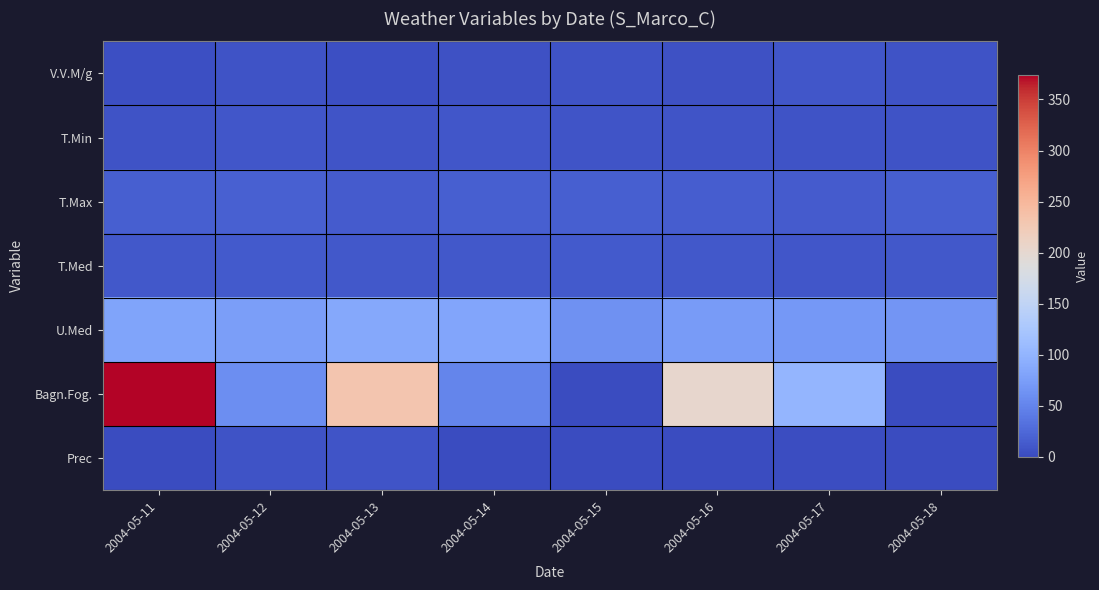

Reading right to left, extract all data points from this chart.

V.V.M/g: 2004-05-18=6.3	2004-05-17=9.2	2004-05-16=5.3	2004-05-15=7.1	2004-05-14=5.8	2004-05-13=3.3	2004-05-12=5.9	2004-05-11=3.7
T.Min: 2004-05-18=7.3	2004-05-17=6.2	2004-05-16=7.5	2004-05-15=8.1	2004-05-14=9.0	2004-05-13=8.0	2004-05-12=9.2	2004-05-11=7.3
T.Max: 2004-05-18=16.1	2004-05-17=14.2	2004-05-16=15.8	2004-05-15=16.1	2004-05-14=16.3	2004-05-13=14.0	2004-05-12=17.9	2004-05-11=16.7
T.Med: 2004-05-18=11.4	2004-05-17=10.1	2004-05-16=10.7	2004-05-15=11.7	2004-05-14=11.6	2004-05-13=10.5	2004-05-12=13.0	2004-05-11=11.4
U.Med: 2004-05-18=67.0	2004-05-17=69.0	2004-05-16=72.0	2004-05-15=62.0	2004-05-14=83.0	2004-05-13=86.0	2004-05-12=75.0	2004-05-11=81.0
Bagn.Fog.: 2004-05-18=0.0	2004-05-17=101.0	2004-05-16=203.0	2004-05-15=0.0	2004-05-14=51.0	2004-05-13=232.0	2004-05-12=59.0	2004-05-11=374.0
Prec: 2004-05-18=0.0	2004-05-17=1.8	2004-05-16=0.0	2004-05-15=0.0	2004-05-14=0.0	2004-05-13=8.6	2004-05-12=6.6	2004-05-11=0.0